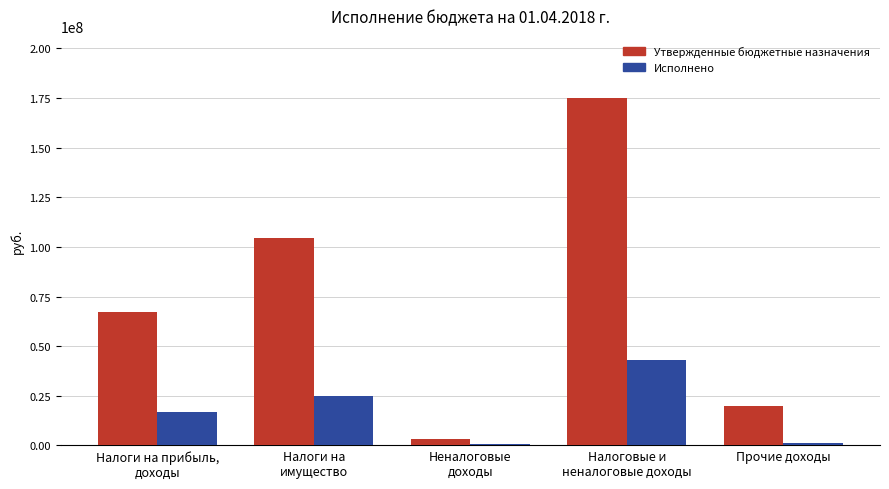

How many bars are there in each group?

2